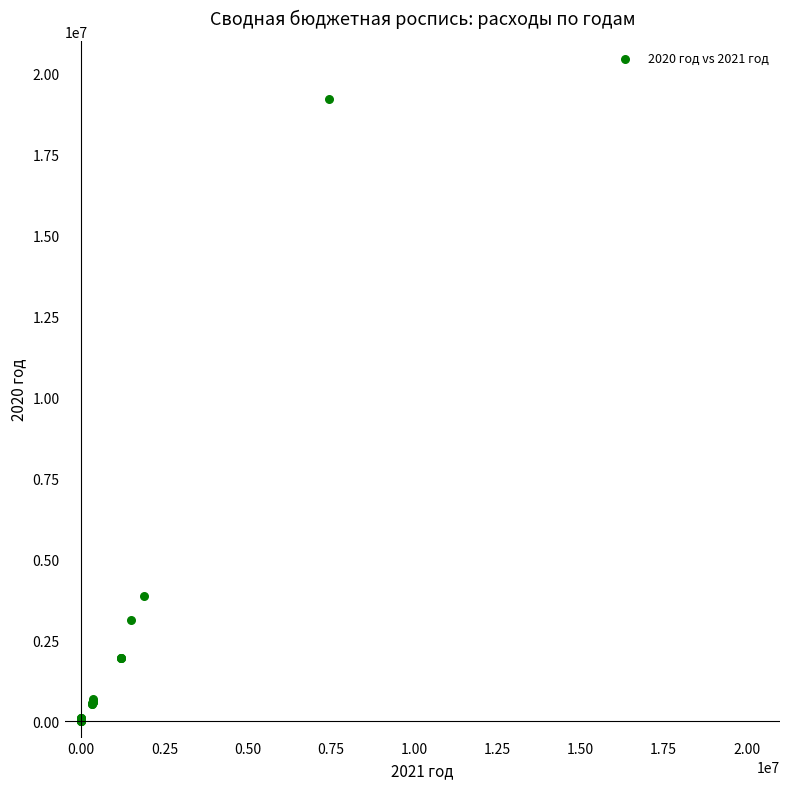

What Y value in the scatter plot is closest to 9600983?

3876238